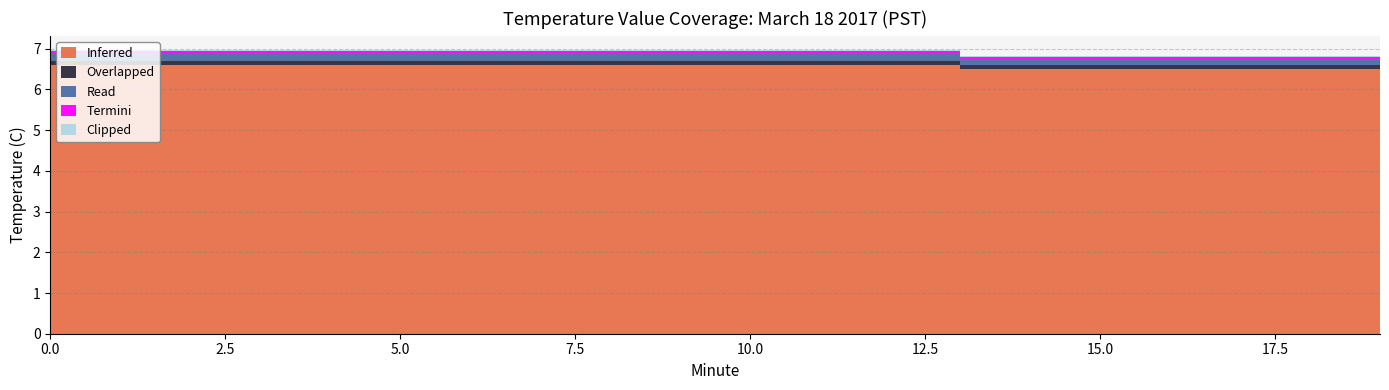

How many lines are shown in the chart?

5